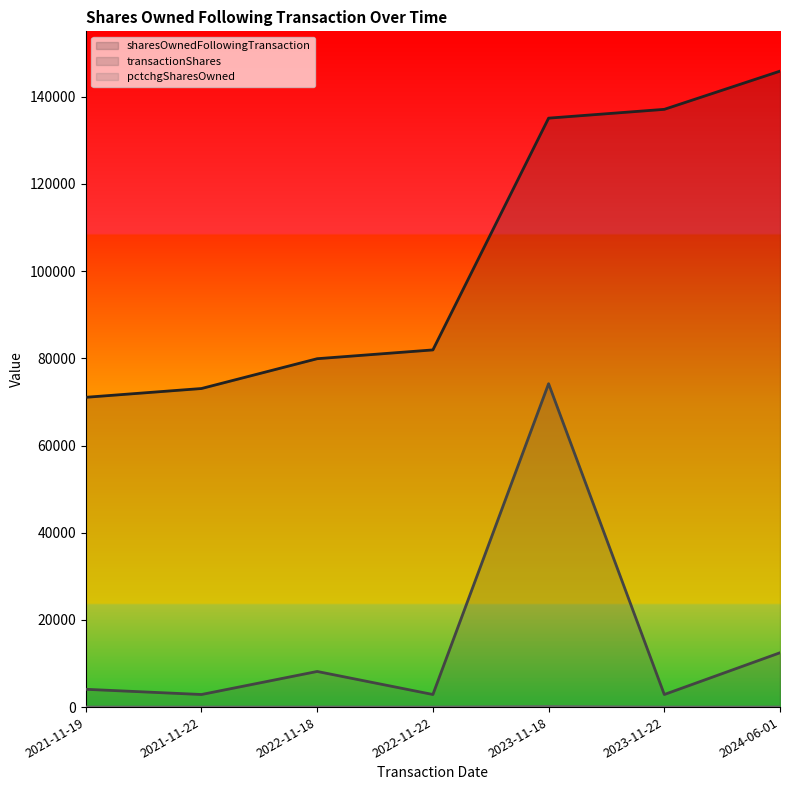

How many lines are shown in the chart?

3